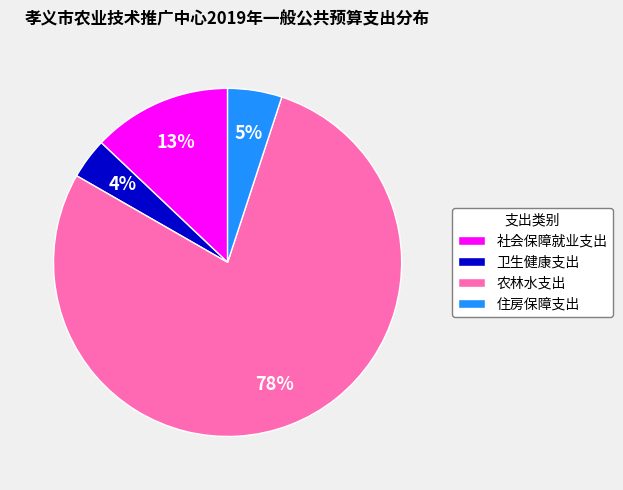

How many segments does this pie chart have?

4